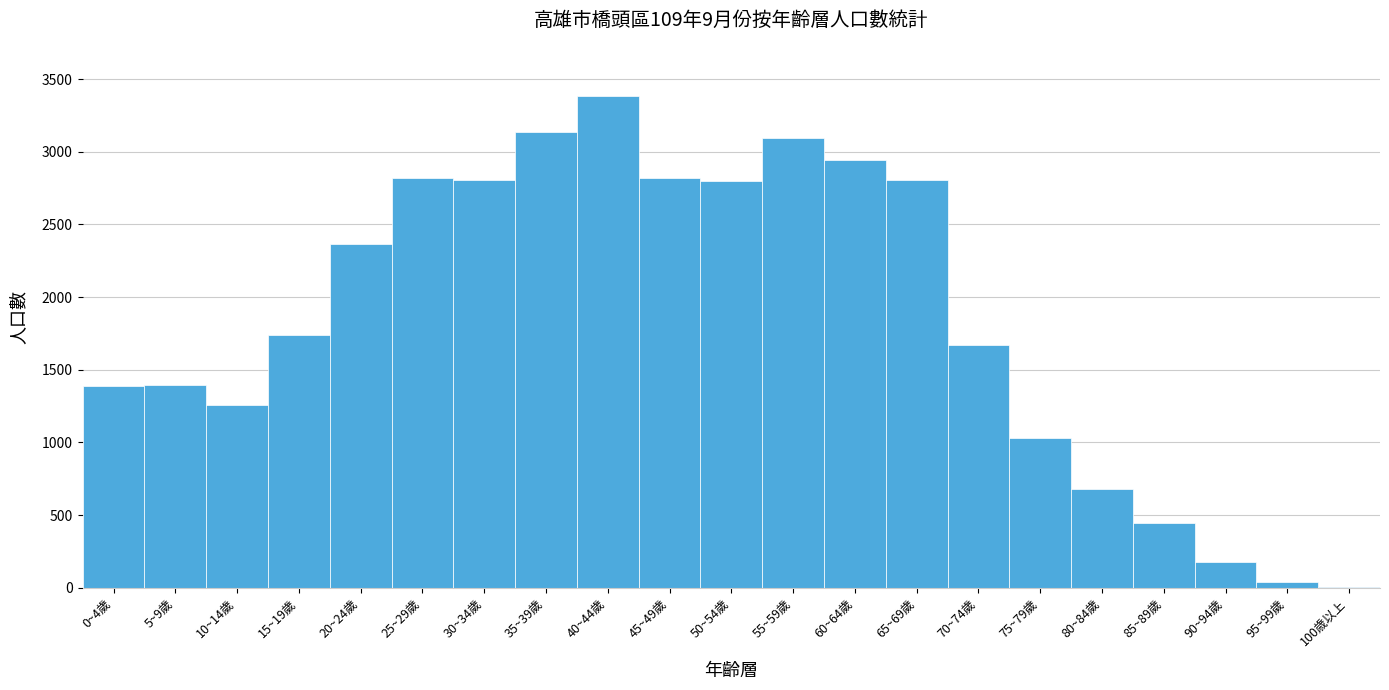

Between 35~39歲 and 40~44歲, which is larger?

40~44歲